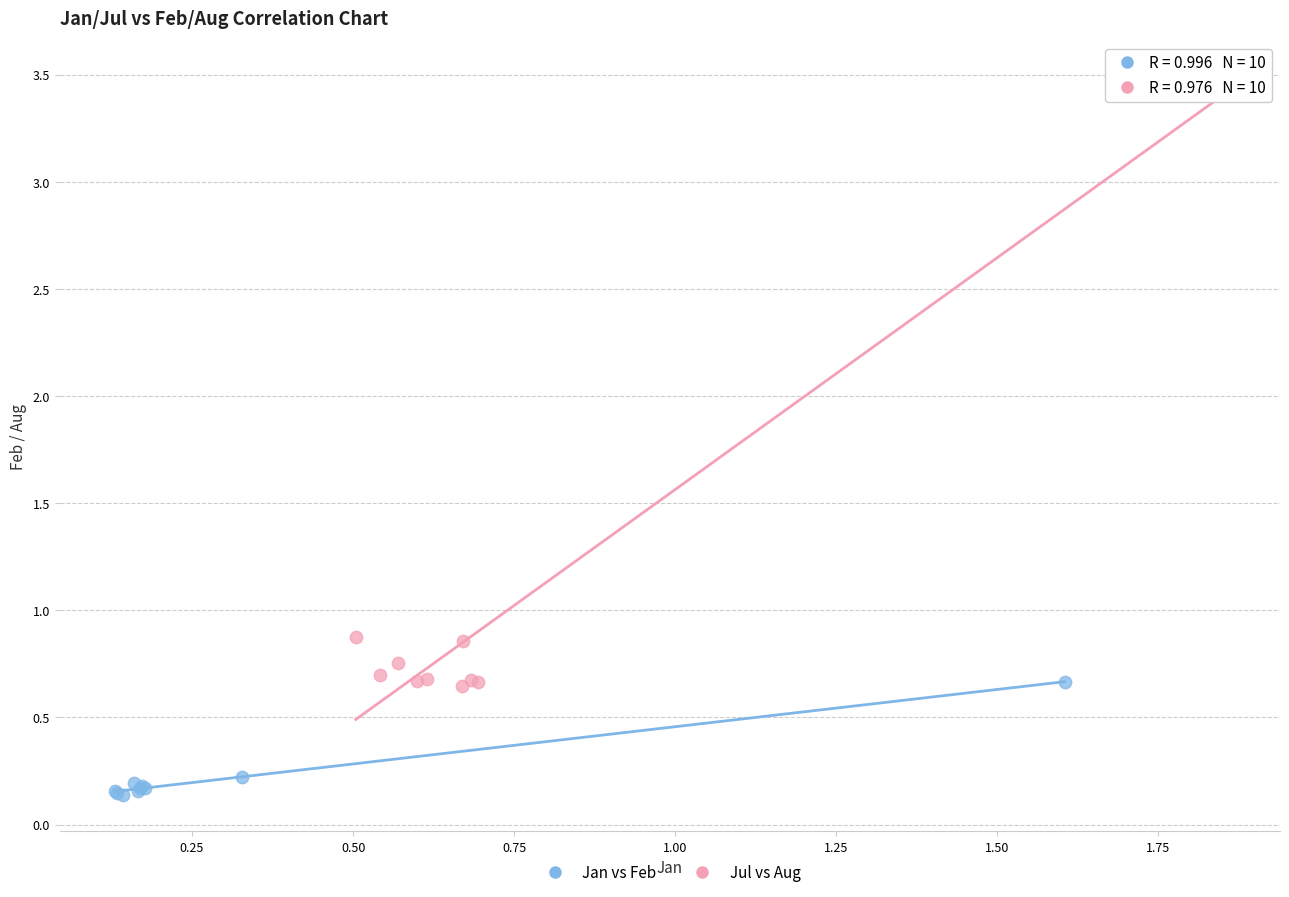

Which series has the widest spread of Y values?

Jul vs Aug